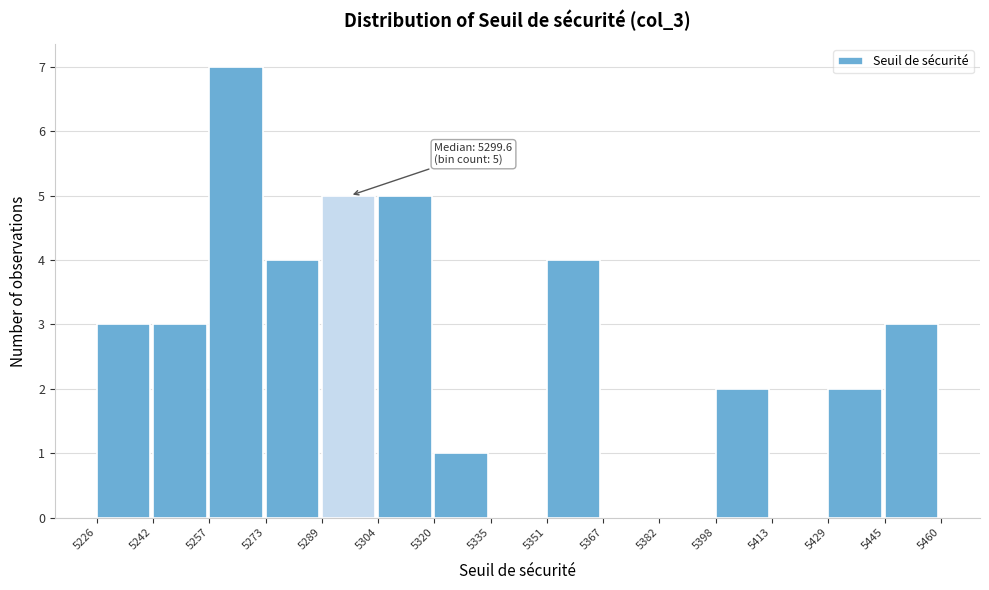

Over which range of the x-axis is the bar tallest?

5257 to 5273